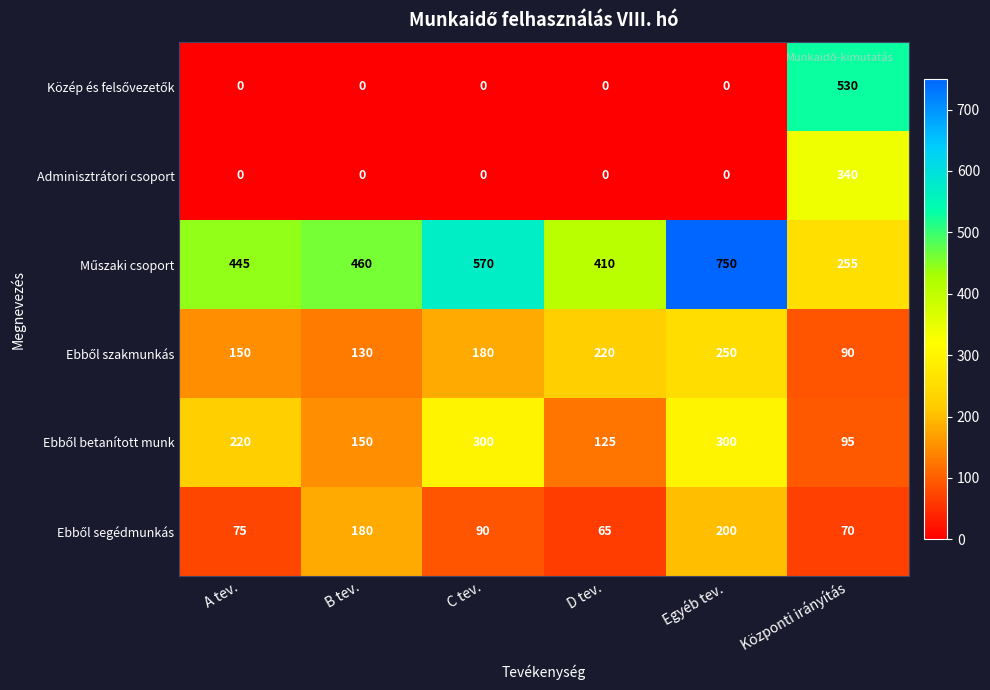

What is the total value across all series at D tev.?

820